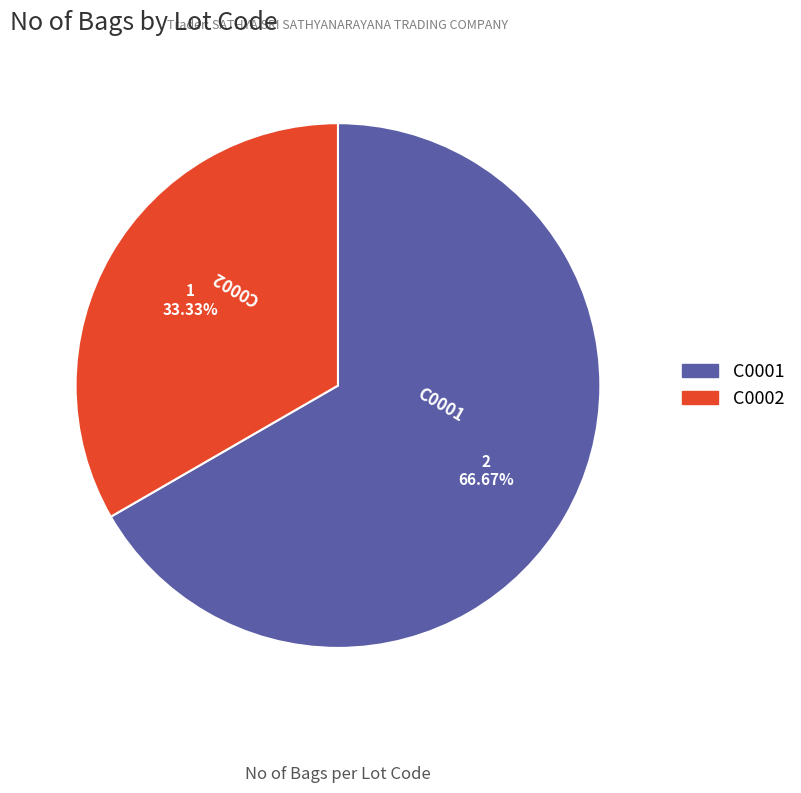

Approximately how many times larger is the value at C0001 compared to C0002?

2.0